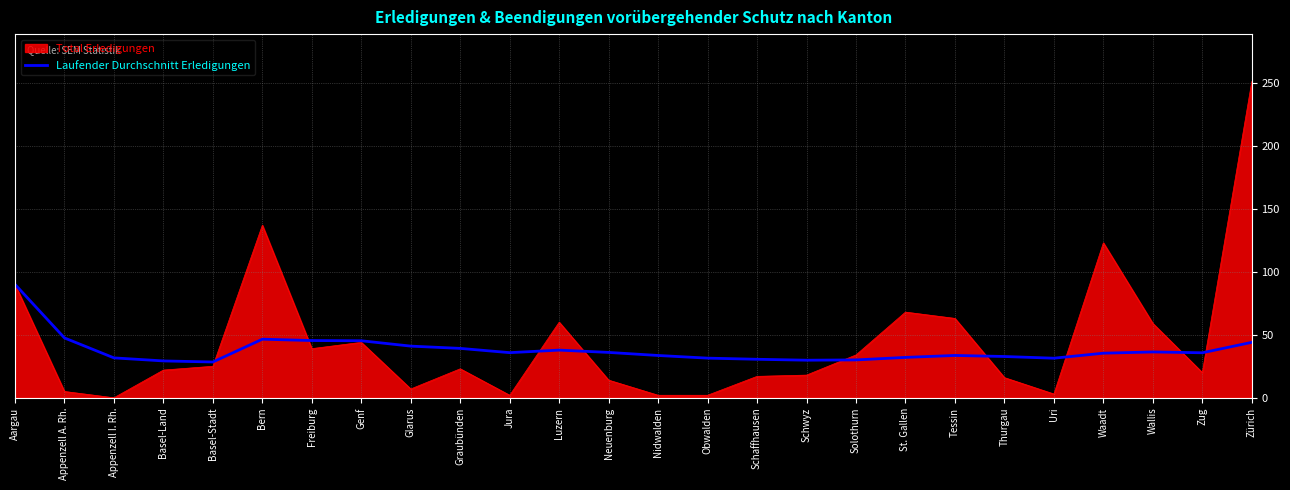

What is the total value across all series at Zürich?

295.0